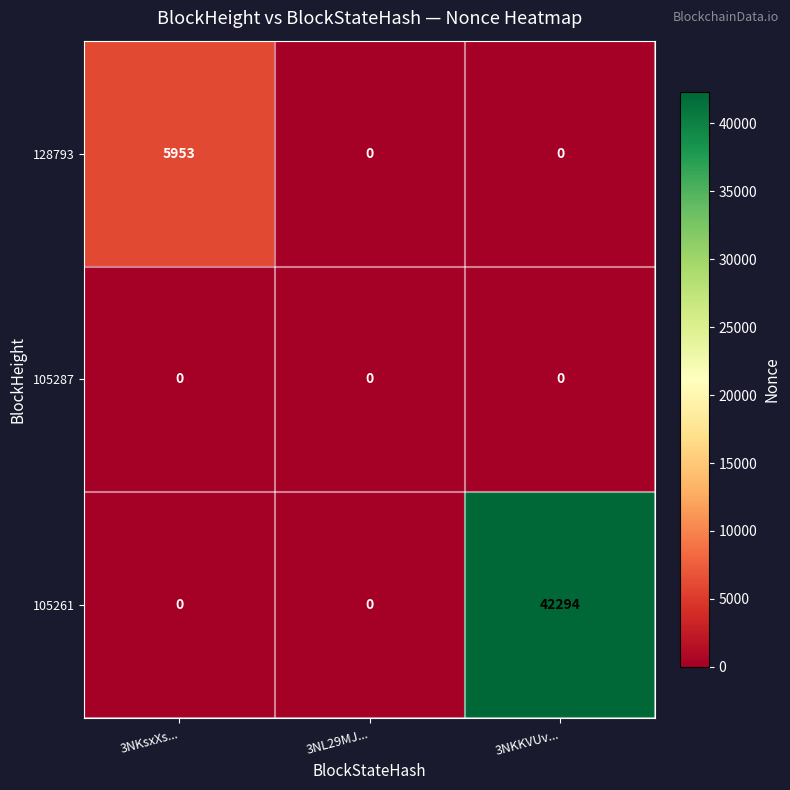

Rank the series by their maximum value, from highest to lowest.

105261, 128793, 105287